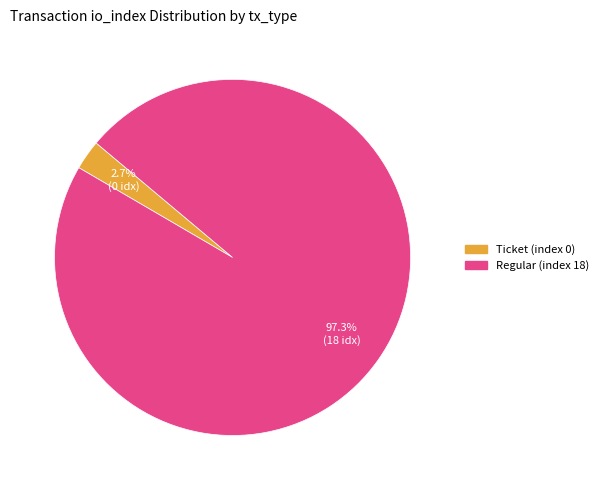

To the nearest percent, what percentage of the pie is Regular (index 18)?

97%